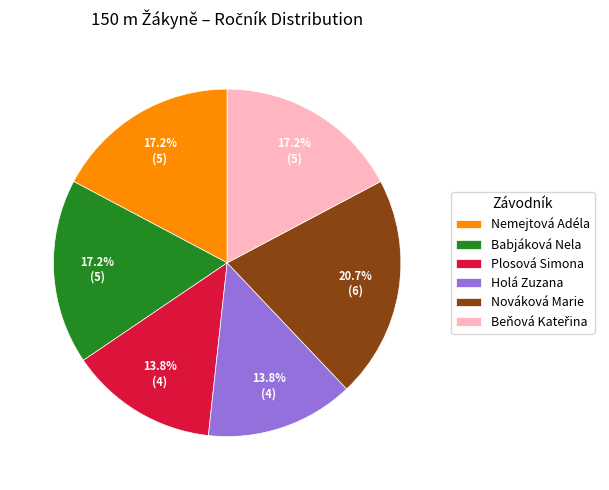

Does Nemejtová Adéla represent more than half of the total?

No